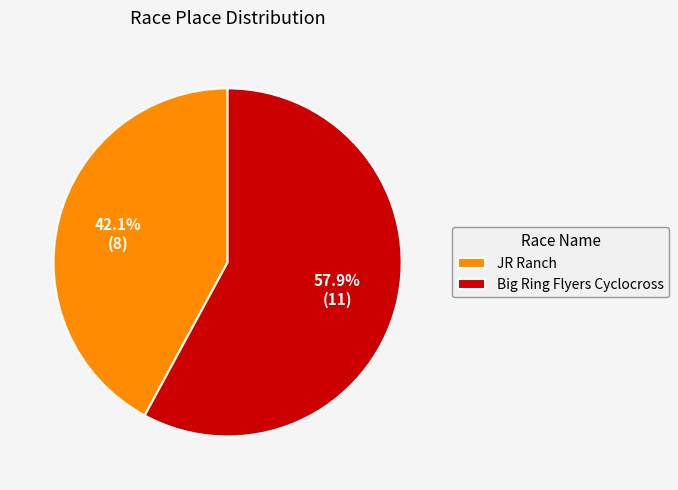

The Big Ring Flyers Cyclocross slice represents 58% of the pie. True or false?

True